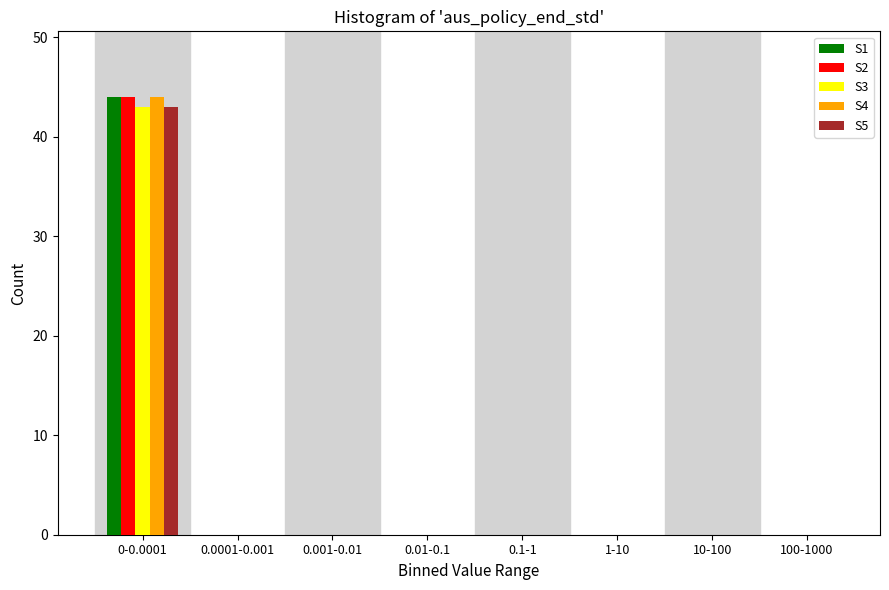

At which category is the sum across all series the highest?

0-0.0001